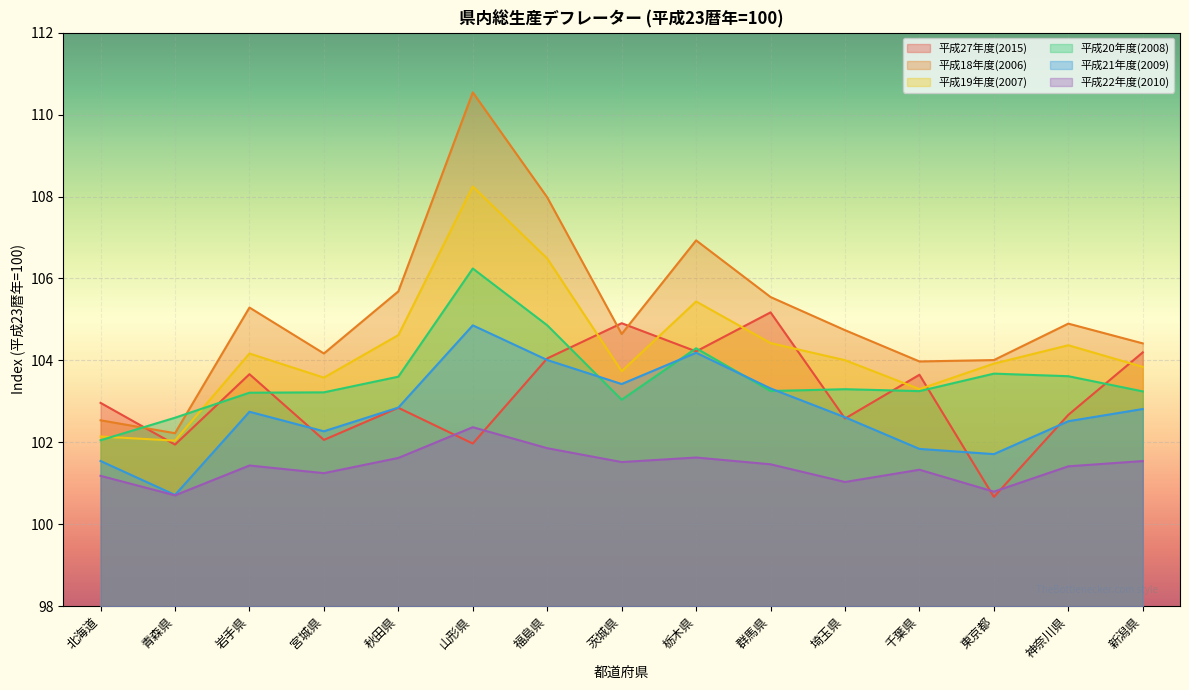

Where is the first local minimum for 平成21年度(2009)?

青森県